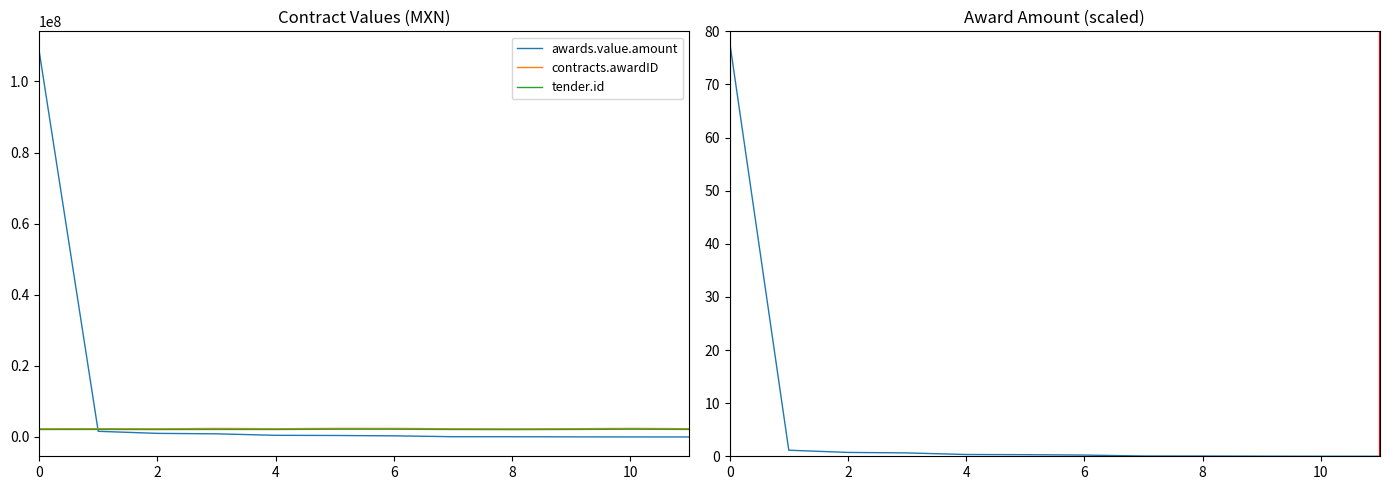

What is the sum of all tender.id values?

25510955.0